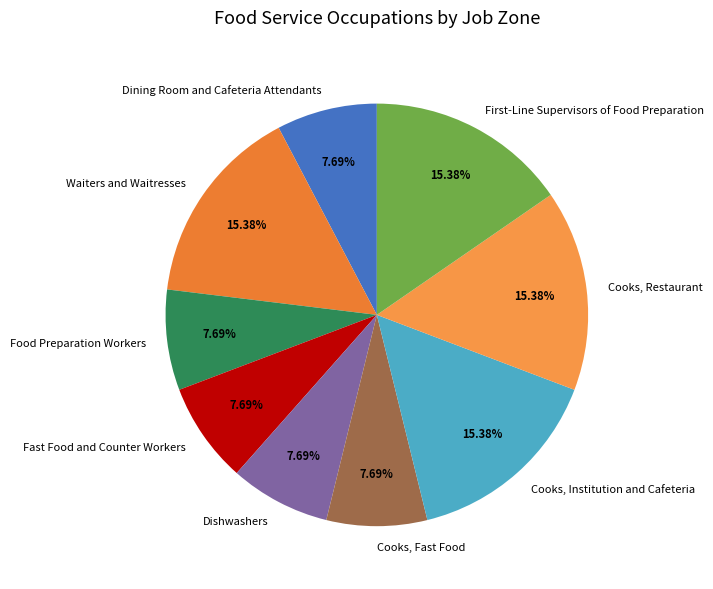

Is it true that Waiters and Waitresses is 32% of the pie?

False